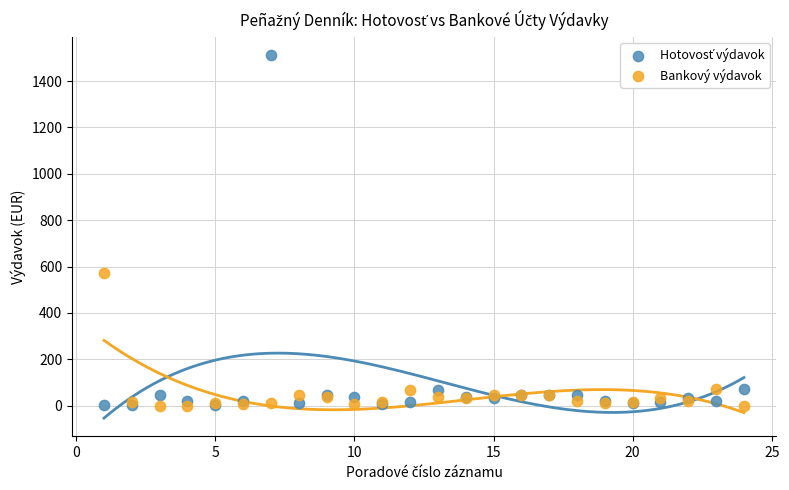

What is the X range (max minus min) for the scatter plot?

23.0